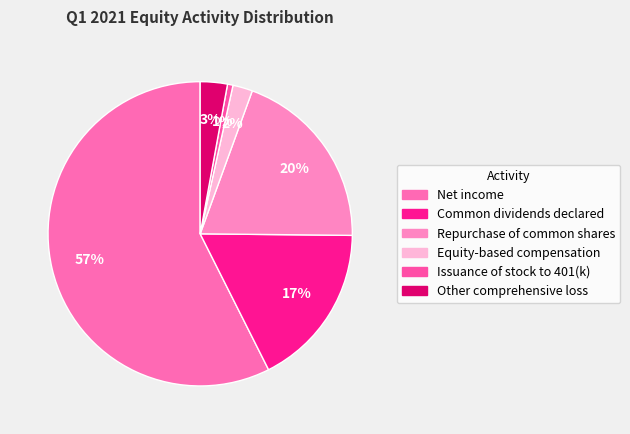

True or false: Net income accounts for 45% of the total.

False